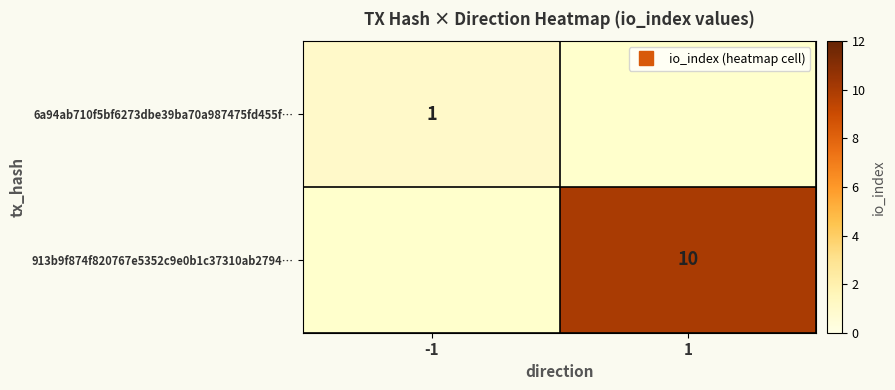

Count the number of data series in this chart.

2